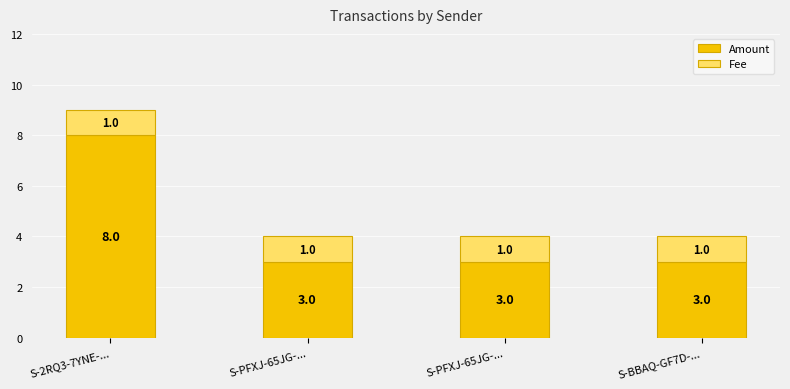

How many categories are shown in the chart?

4